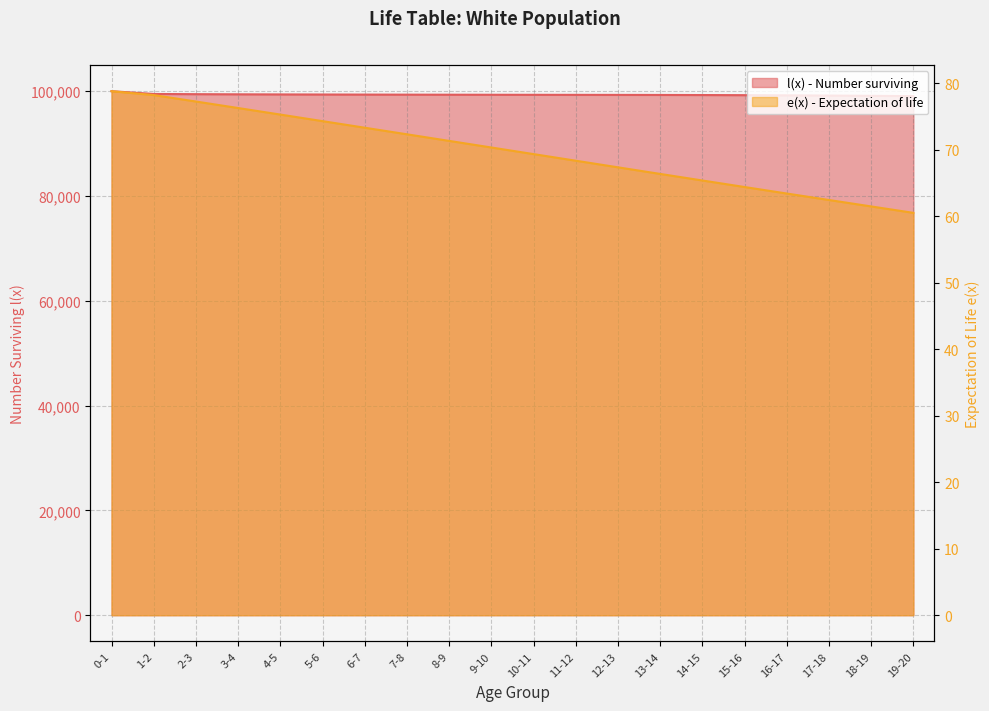

Is the value of l(x) - Number surviving at 19-20 greater than the value of e(x) - Expectation of life at 12-13?

Yes